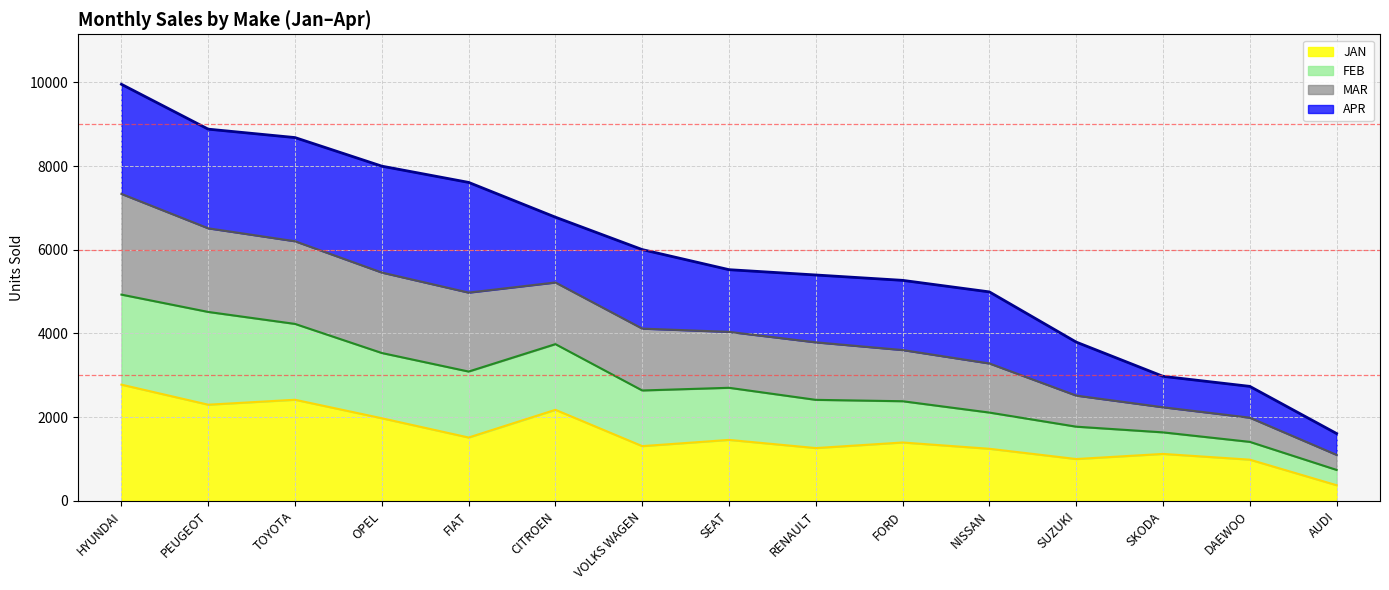

At which label does MAR reach its peak?

HYUNDAI